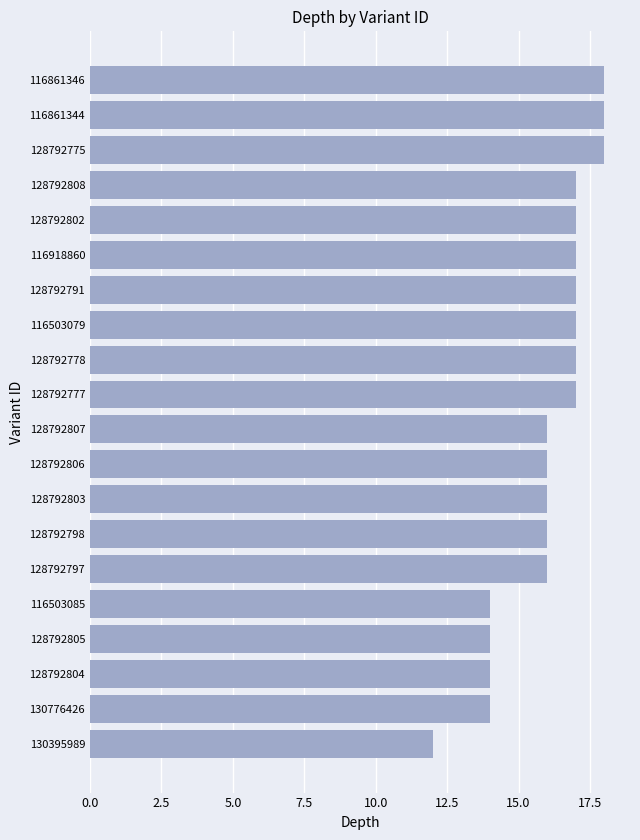

Between 128792797 and 128792777, which is larger?

128792777